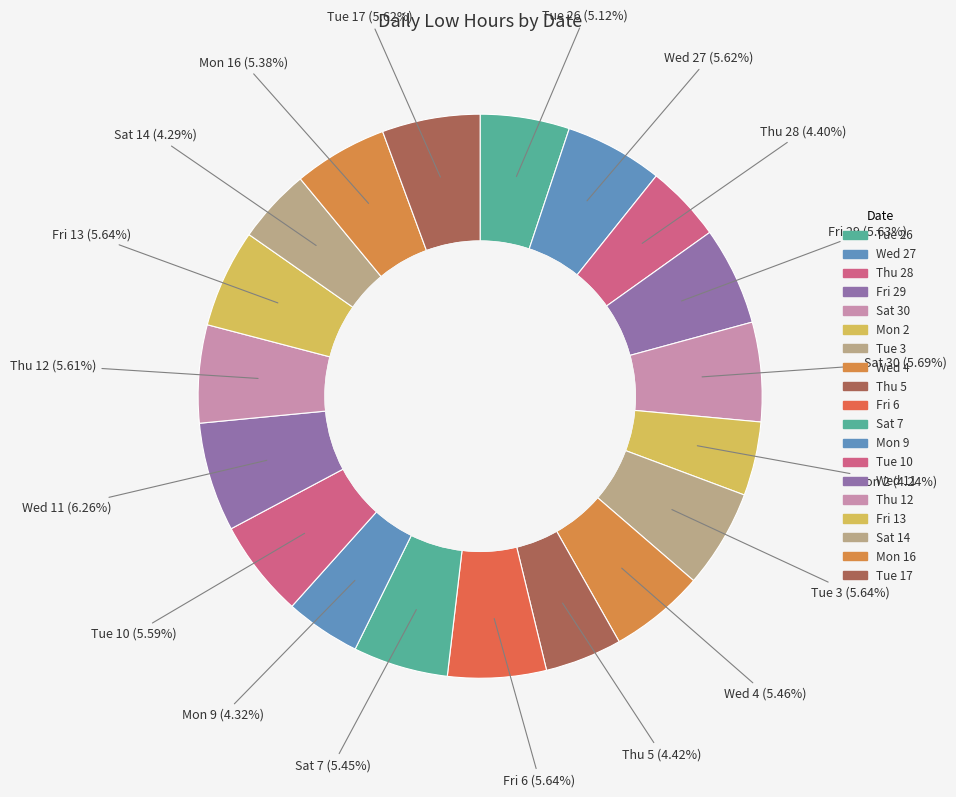

How much of the chart is everything except Tue 26?

94.9%